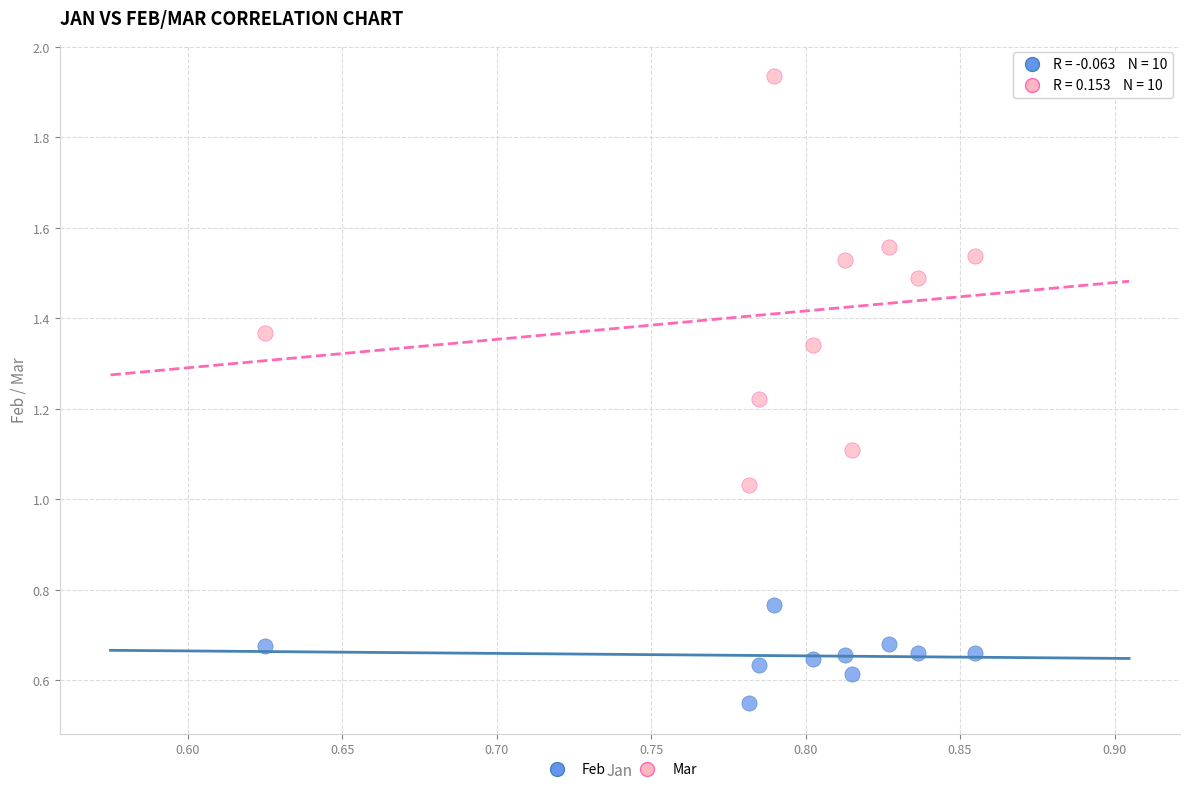

Which series contains the lowest Y value?

Feb